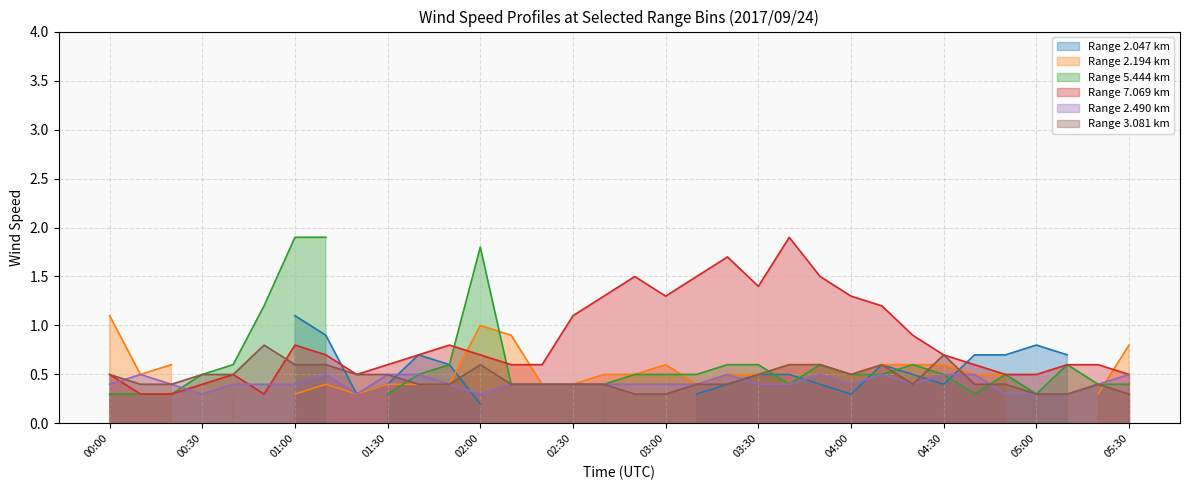

The Range 2.490 km series shows 0.6 at 02:30. True or false?

False